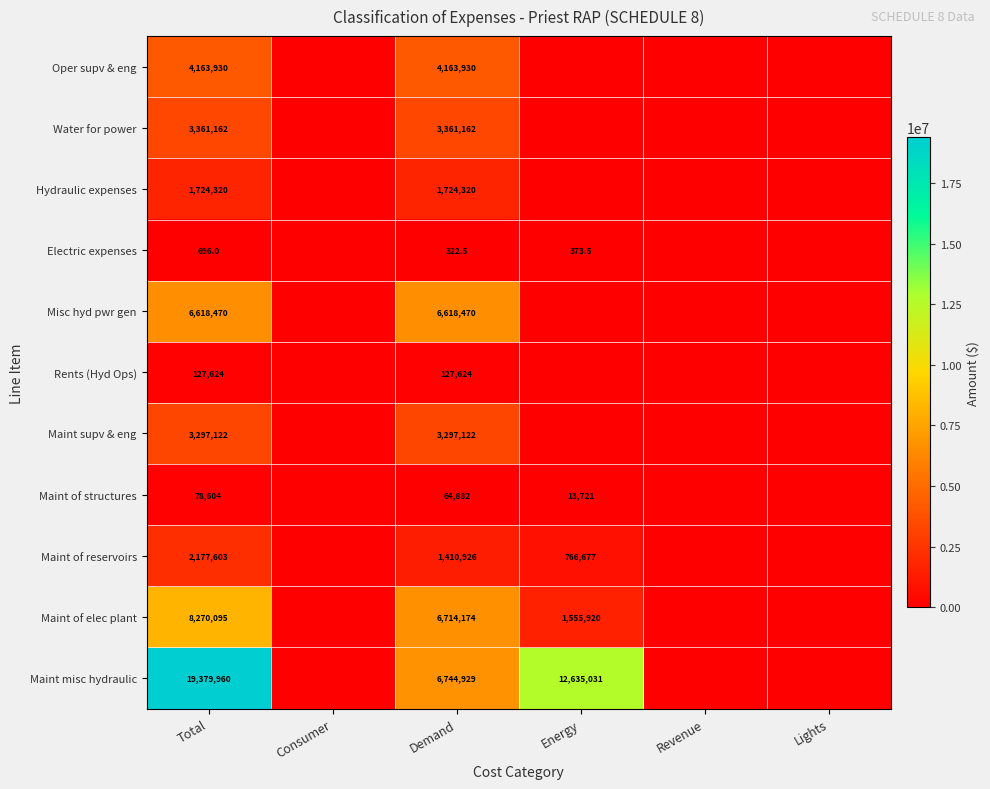

What is the total value across all series at Demand?

34227861.5